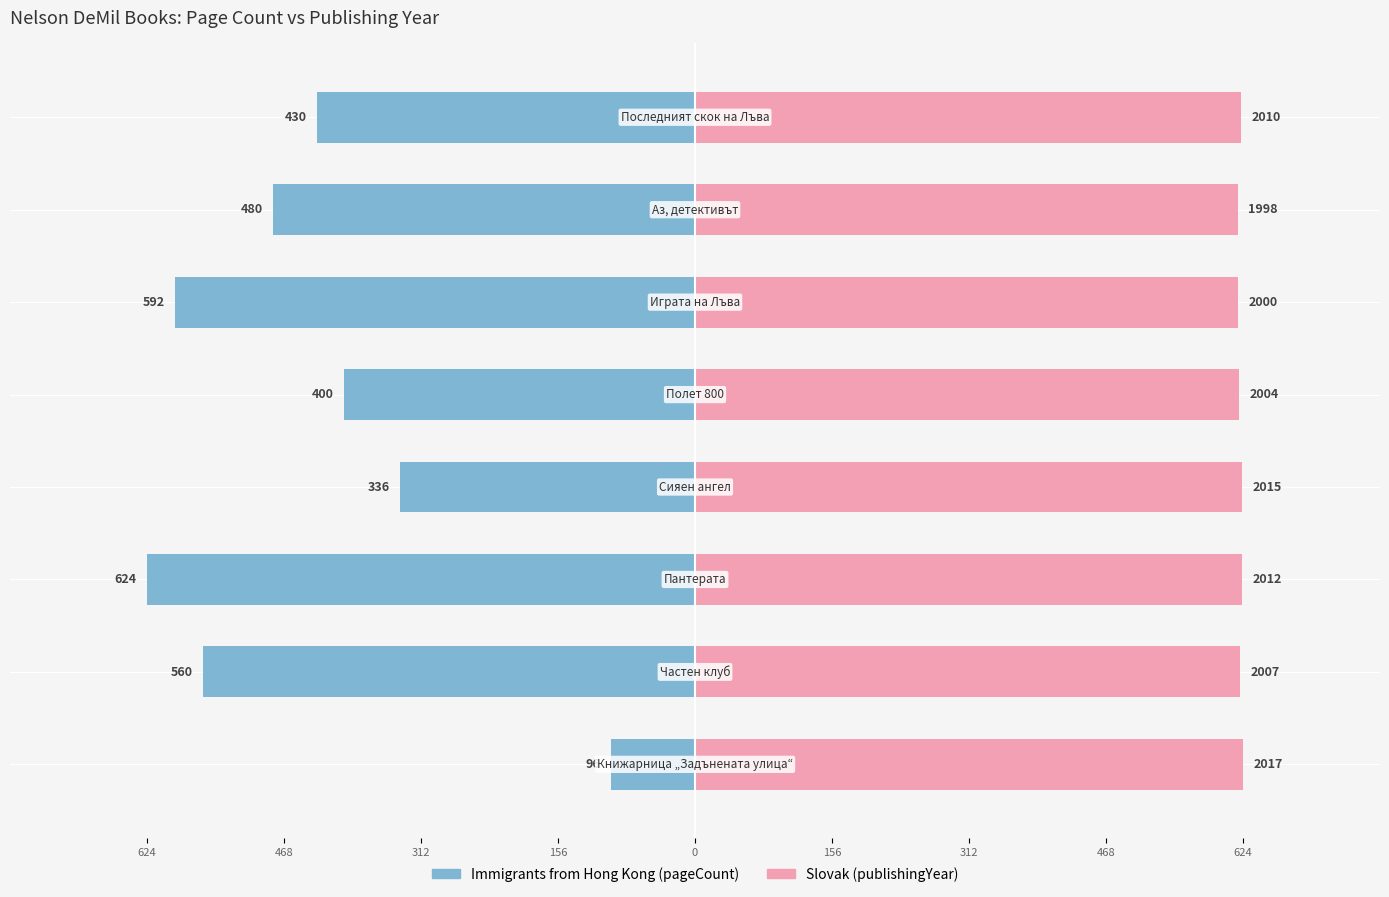

Which series has the largest range (max minus min)?

pageCount